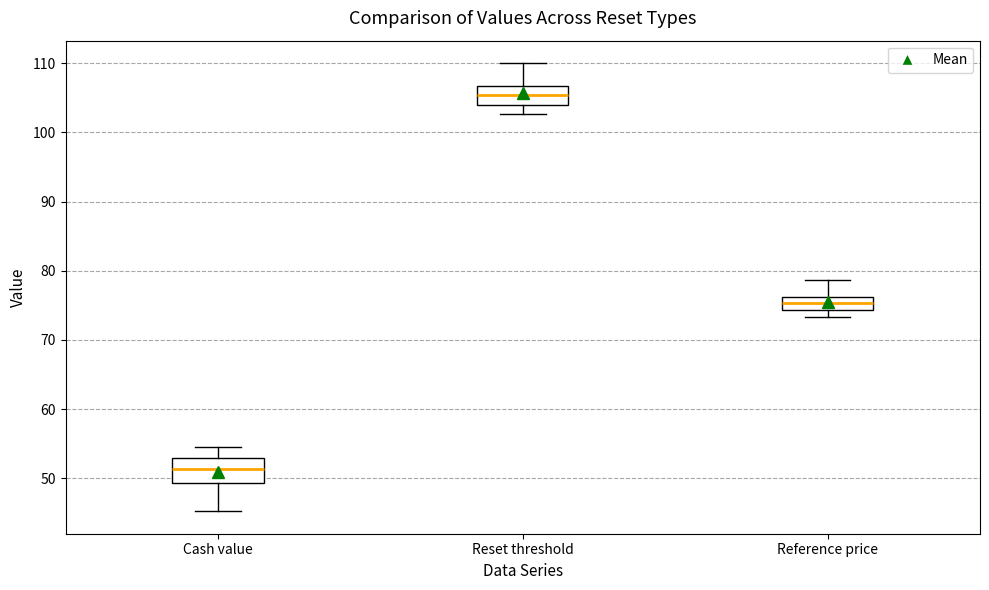

Which box's median line is the lowest?

Cash value